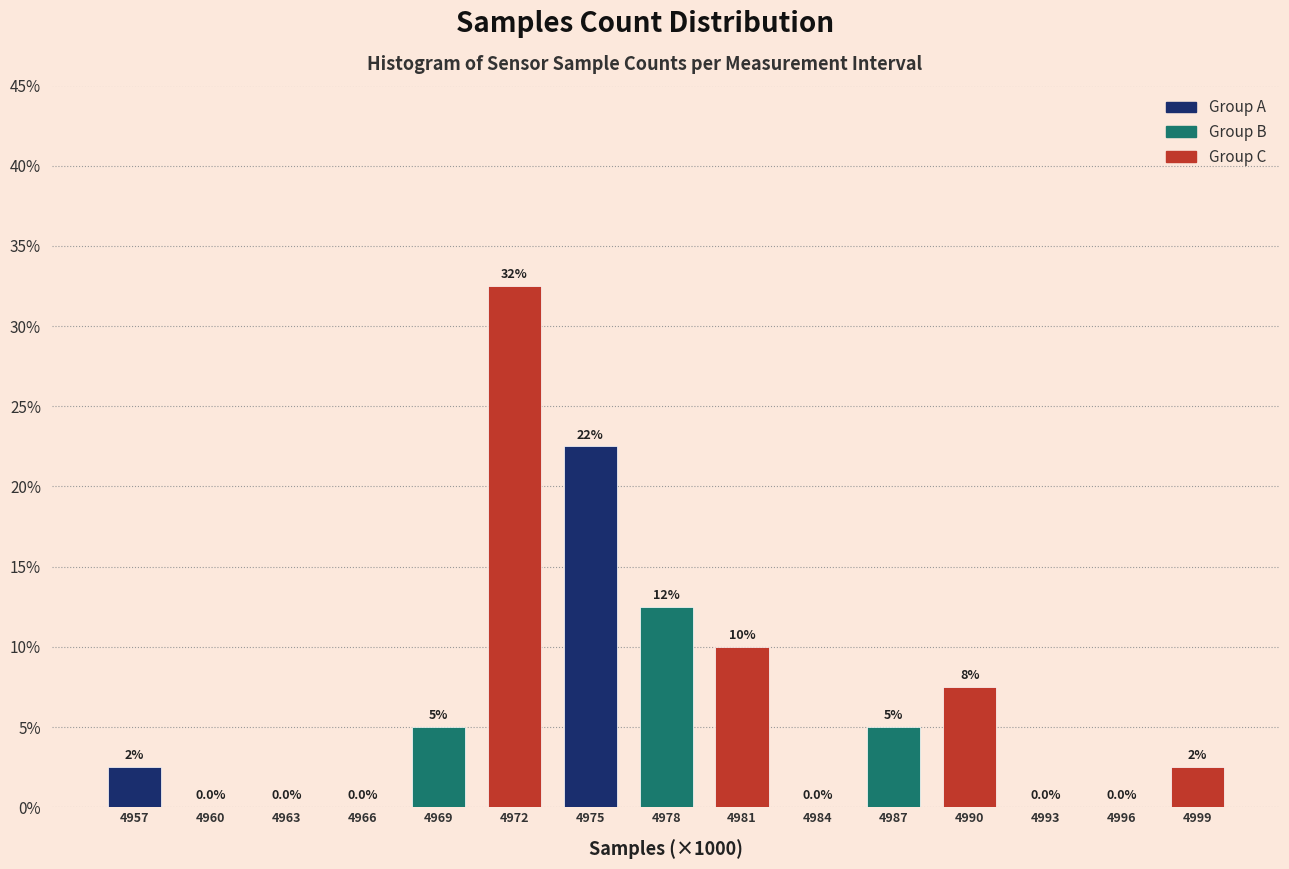

Reading left to right, extract all data points from this chart.

4957=2.5	4960=0.0	4963=0.0	4966=0.0	4969=5.0	4972=32.5	4975=22.5	4978=12.5	4981=10.0	4984=0.0	4987=5.0	4990=7.5	4993=0.0	4996=0.0	4999=2.5